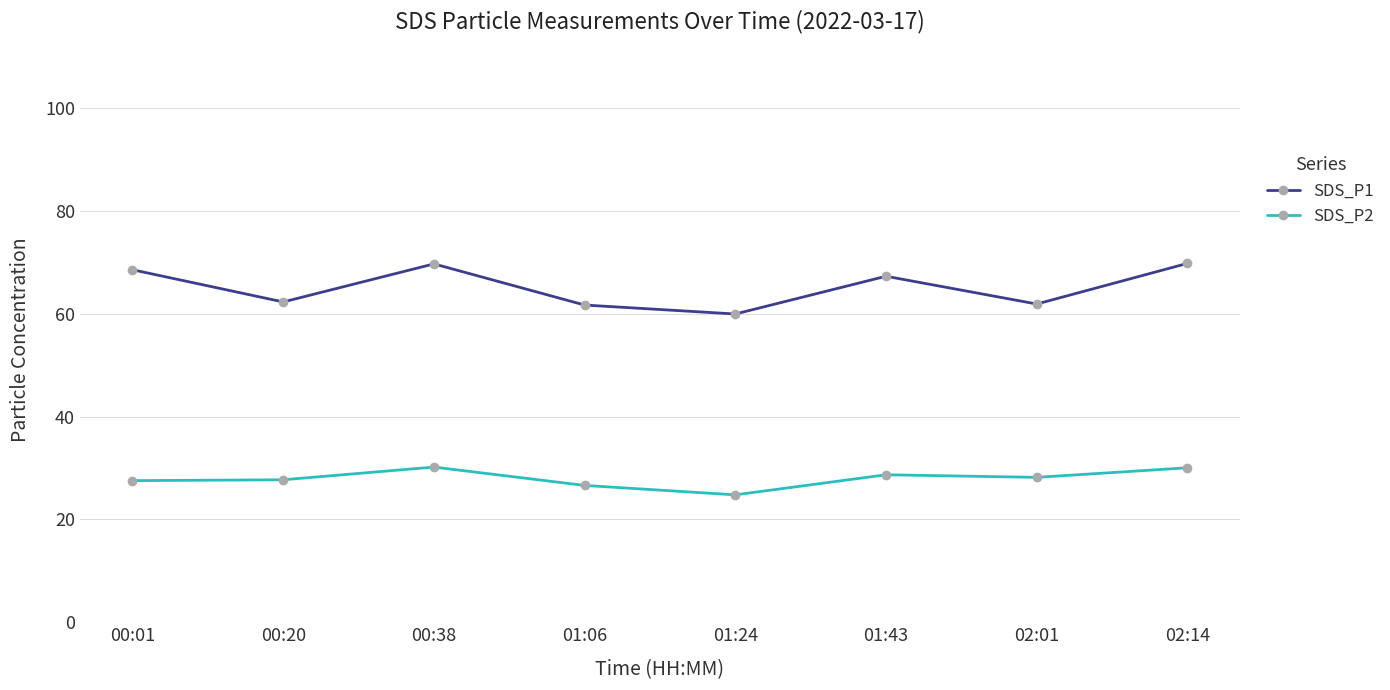

What is the sum of all SDS_P1 values?

521.0